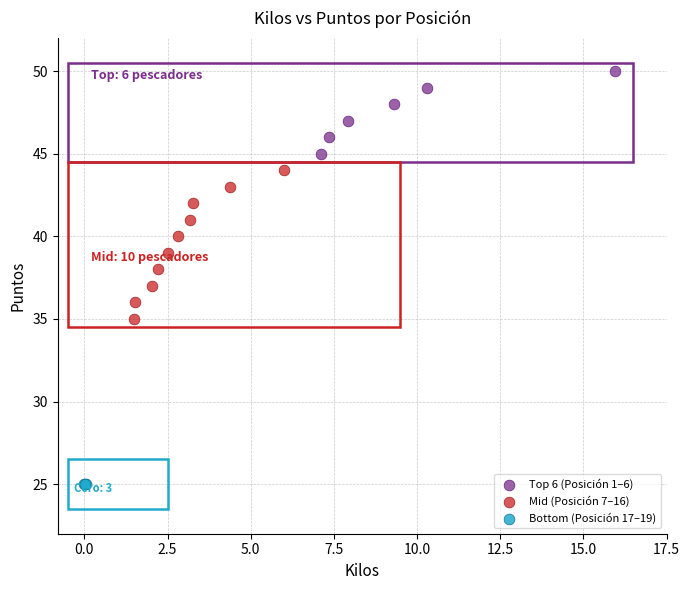

Which series contains the highest Y value?

Top 6 (Posición 1–6)